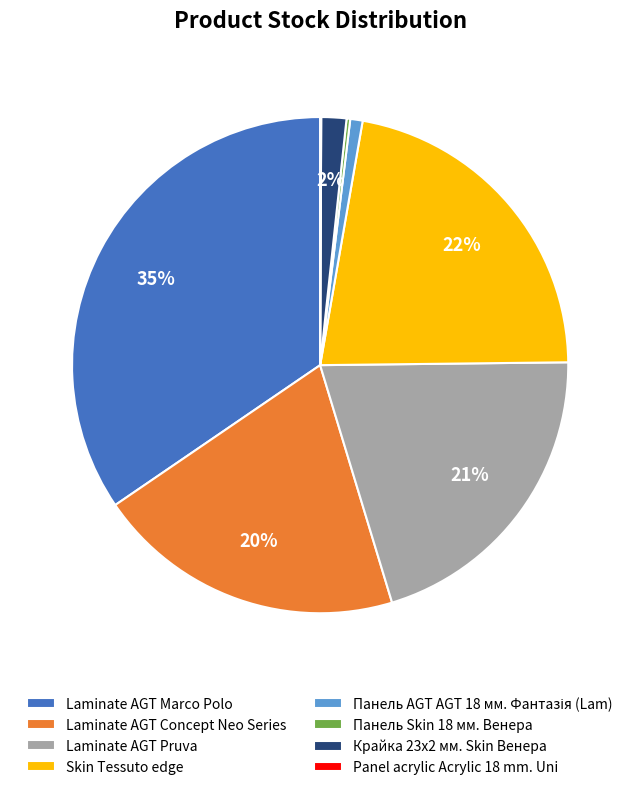

Is the sum of Laminate AGT Concept Neo Series and Skin Tessuto edge greater than half?

No